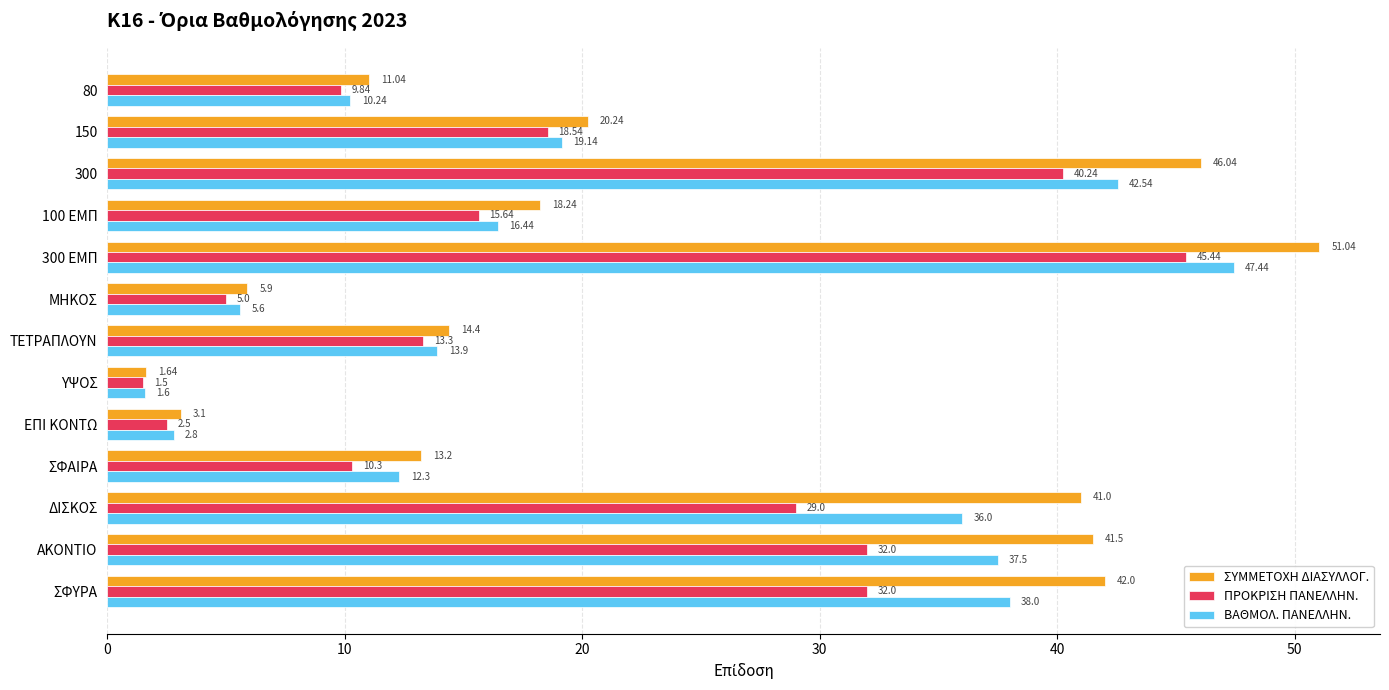

Between 150 and ΣΦΥΡΑ, which series saw the biggest shift?

ΣΥΜΜΕΤΟΧΗ ΔΙΑΣΥΛΛΟΓ.